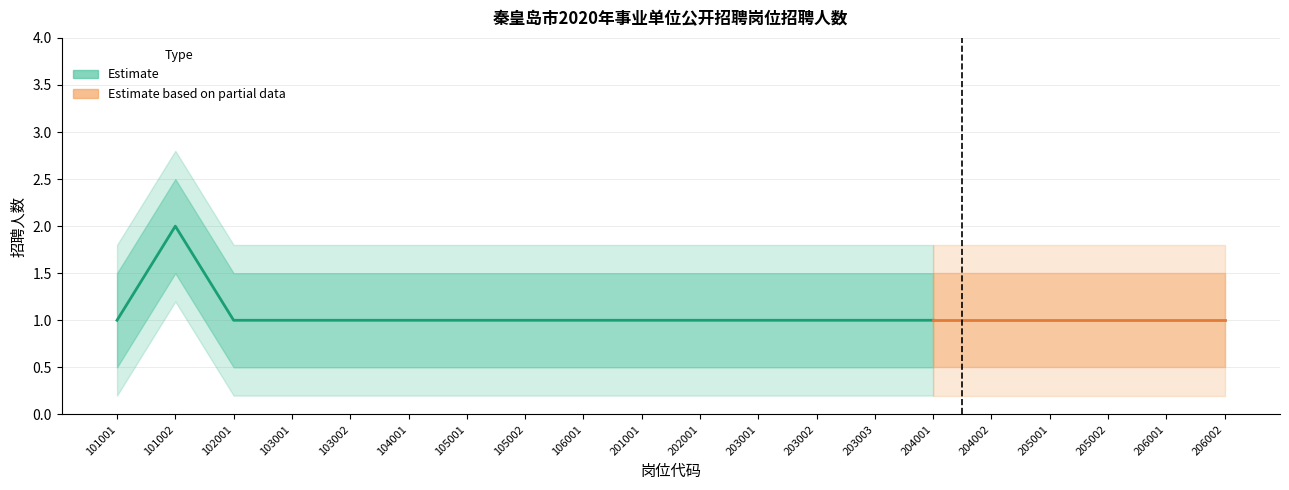

How many interior local peaks (higher than both neighbors) does the data have?

1